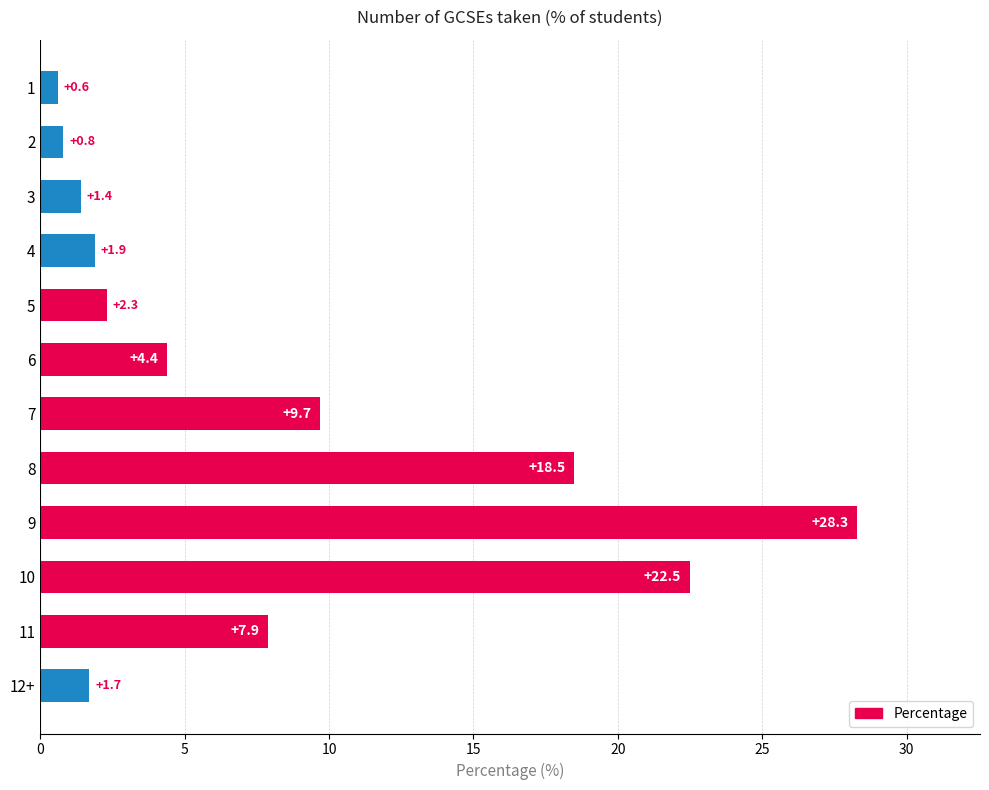

What position from the top is 8?

8